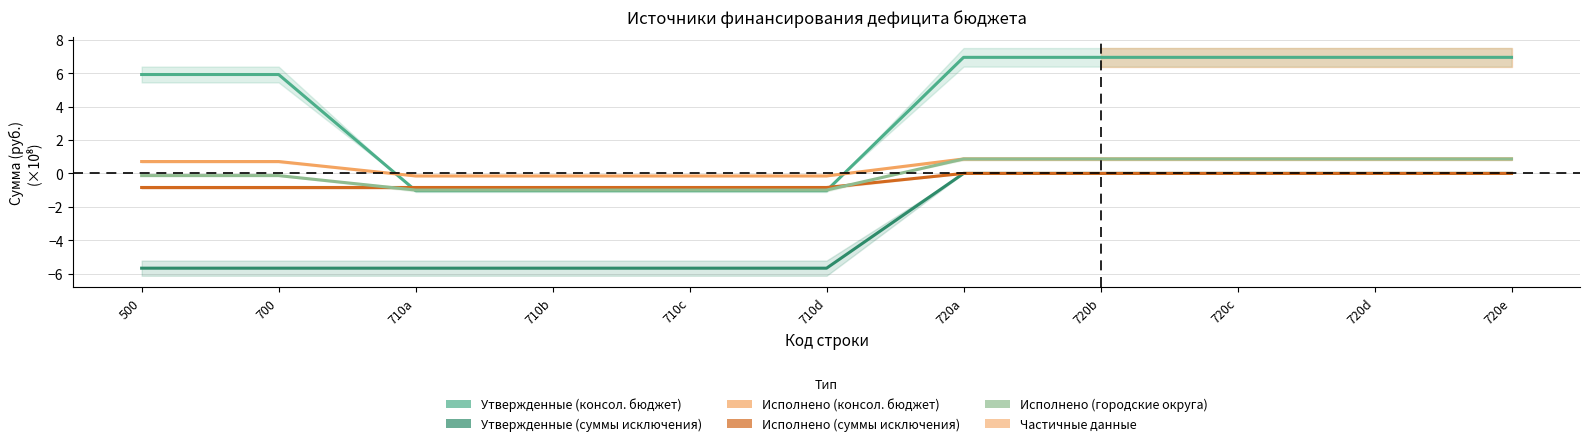

How many distinct data groups are displayed?

5